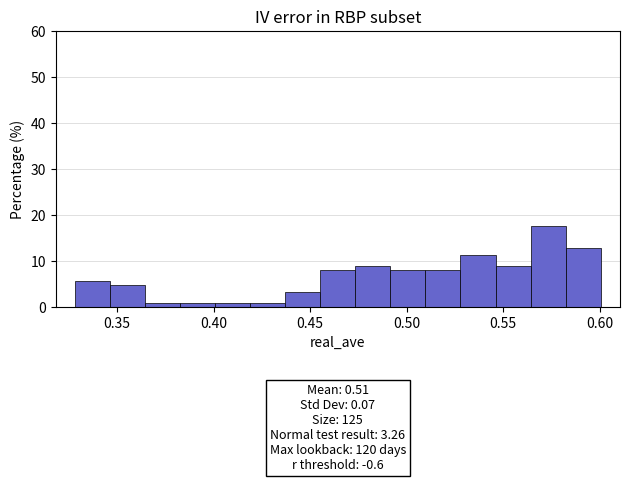

Read against the x-axis, roughly where is the centre of the tallest bar?

0.575